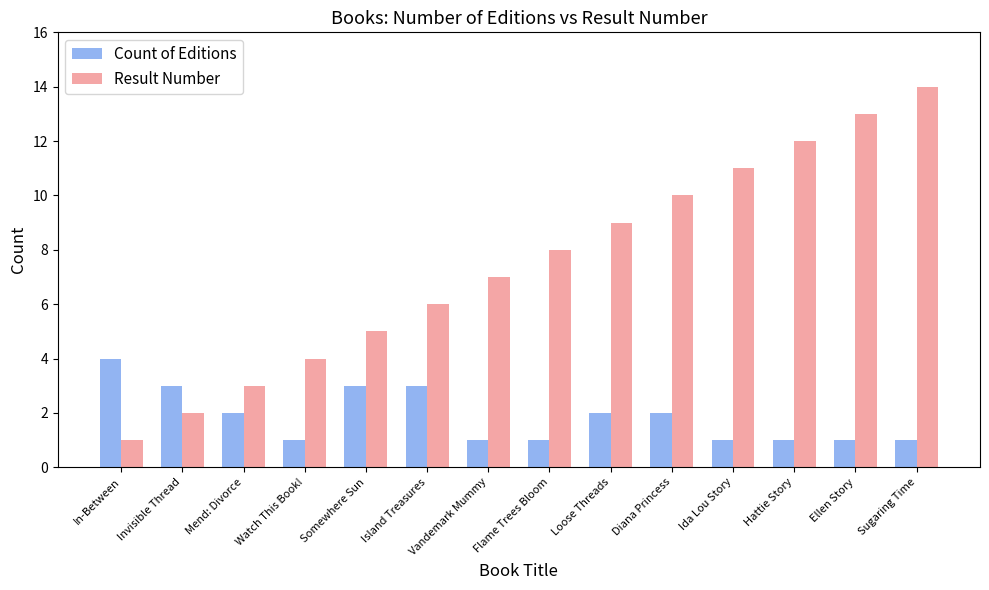

What value does the Count of Editions series have at Somewhere Sun?

3